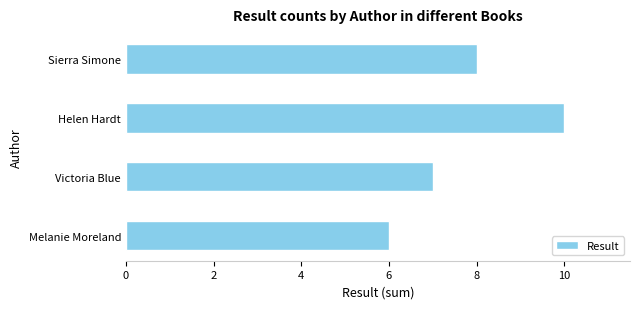

The chart shows a value of 2 at Melanie Moreland. True or false?

False